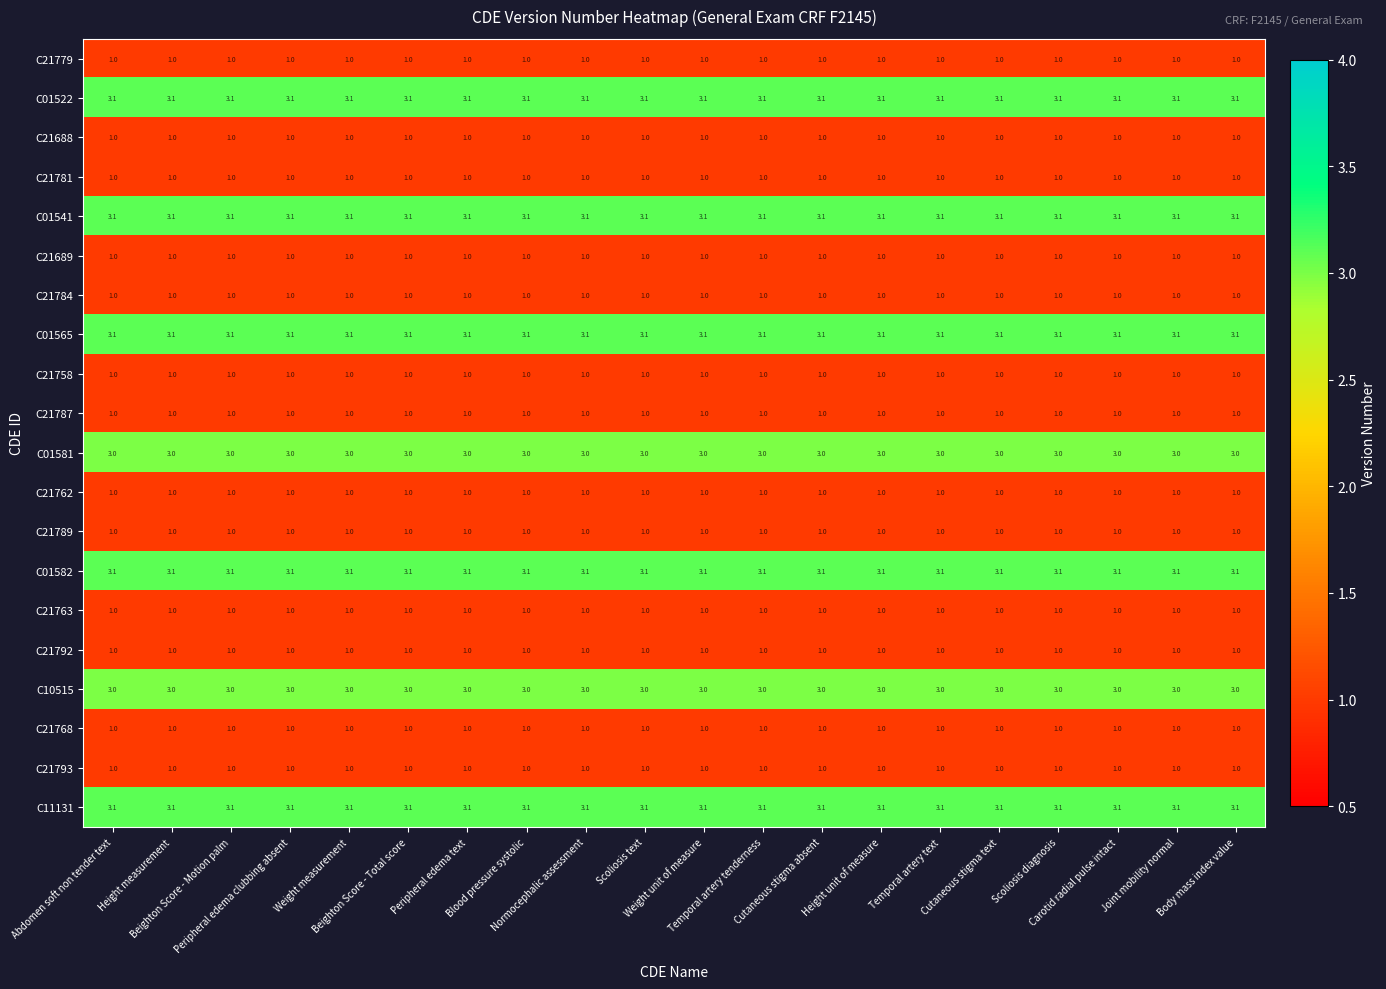

What is the sum of all C21789 values?

20.0